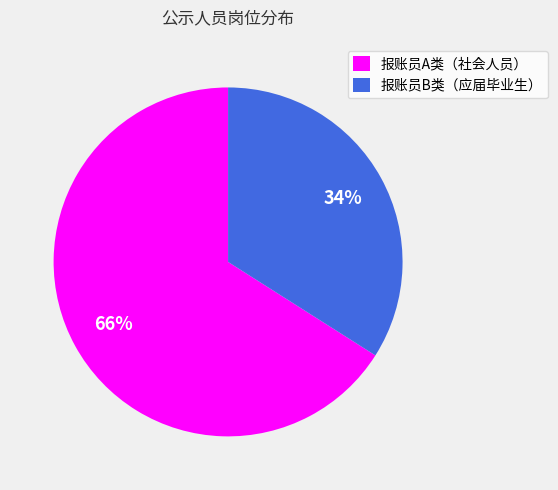

True or false: 报账员A类（社会人员） accounts for 66% of the total.

True